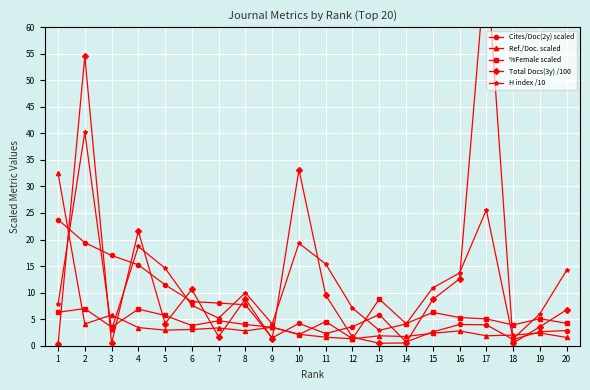

Reading left to right, list all the values displayed in this chart.

Cites/Doc(2y) scaled: 23.8	19.4	17.0	15.2	11.5	8.3	8.0	7.7	1.5	4.2	2.3	3.6	5.9	0.7	2.6	4.0	3.9	1.2	2.6	2.9
Ref./Doc. scaled: 32.5	4.1	5.8	3.4	2.9	3.1	3.4	2.8	3.5	2.2	1.6	1.3	1.9	1.7	2.4	2.8	1.9	2.0	2.4	1.6
%Female scaled: 6.3	7.0	3.5	6.9	5.7	3.8	4.7	4.0	3.5	2.1	4.6	1.3	8.8	4.2	6.3	5.3	5.1	3.9	5.1	4.2
Total Docs(3y) /100: 0.2	54.5	0.4	21.6	4.2	10.6	1.7	8.8	1.3	33.2	9.6	1.6	0.5	0.5	8.7	12.6	73.4	0.5	3.5	6.8
H index /10: 7.8	40.2	3.0	18.7	14.6	7.6	5.2	10.0	4.1	19.3	15.4	7.1	2.9	4.1	10.9	13.7	25.6	1.3	6.0	14.2